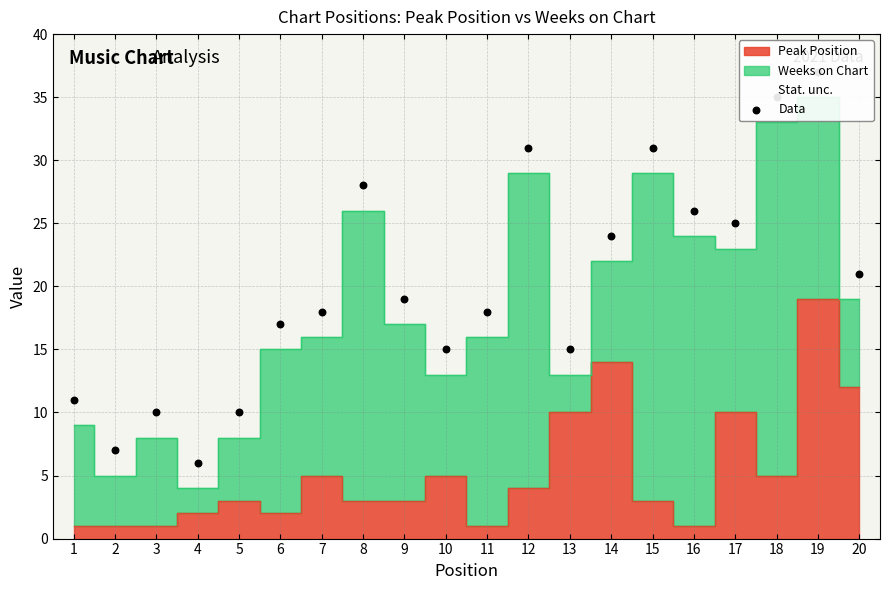

What is the change in value from 2 to 14?

+17